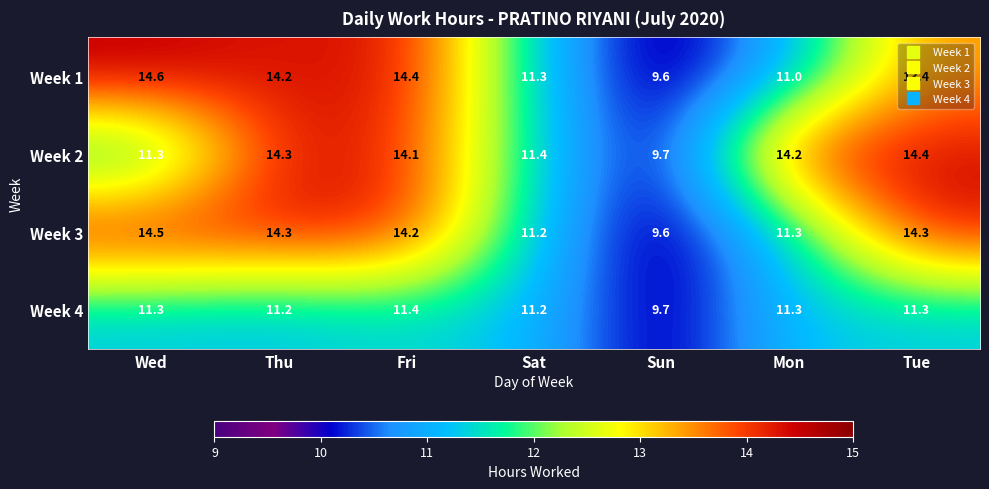

What is the difference between the second highest and minimum values in the Week 3 series?

4.7